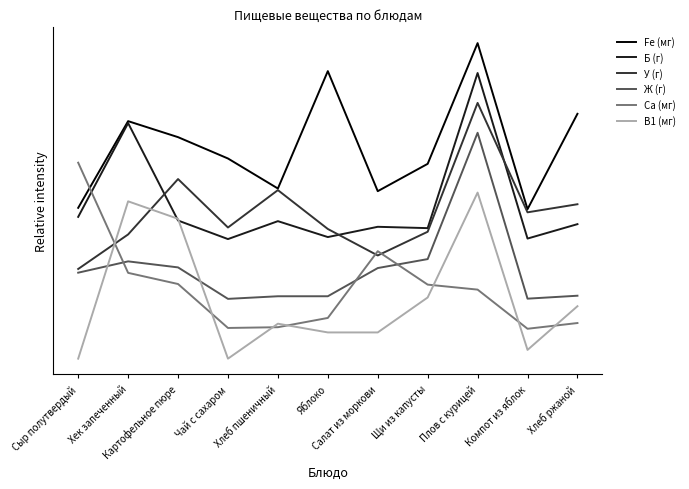

Rank the categories by Ж (г) value from highest to lowest.

Плов с курицей, Щи из капусты, Хек запеченный, Картофельное пюре, Салат из моркови, Сыр полутвердый, Хлеб ржаной, Хлеб пшеничный, Яблоко, Компот из яблок, Чай с сахаром